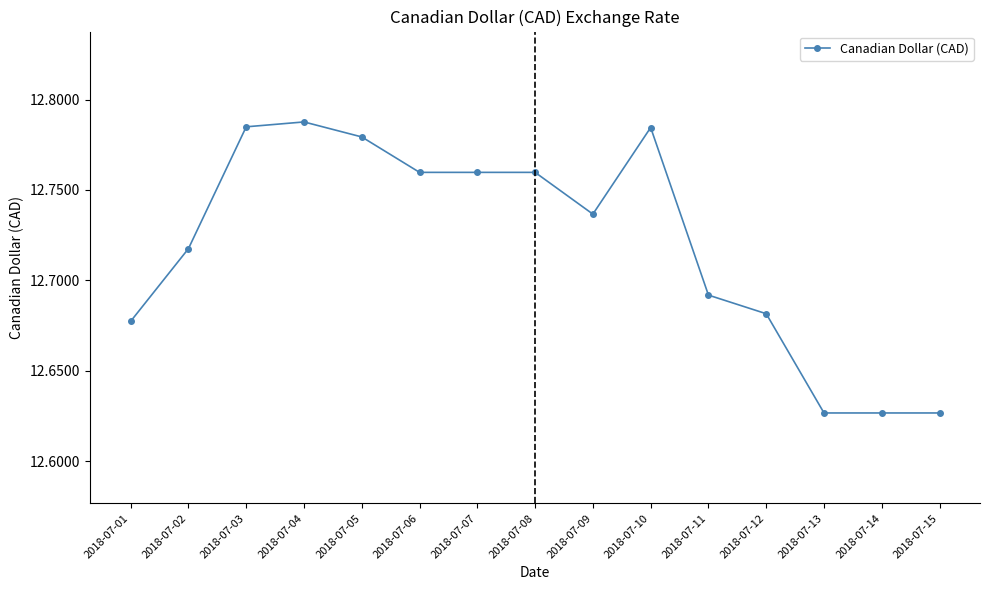

Is it true that the value at 2018-07-08 is 19.5?

False